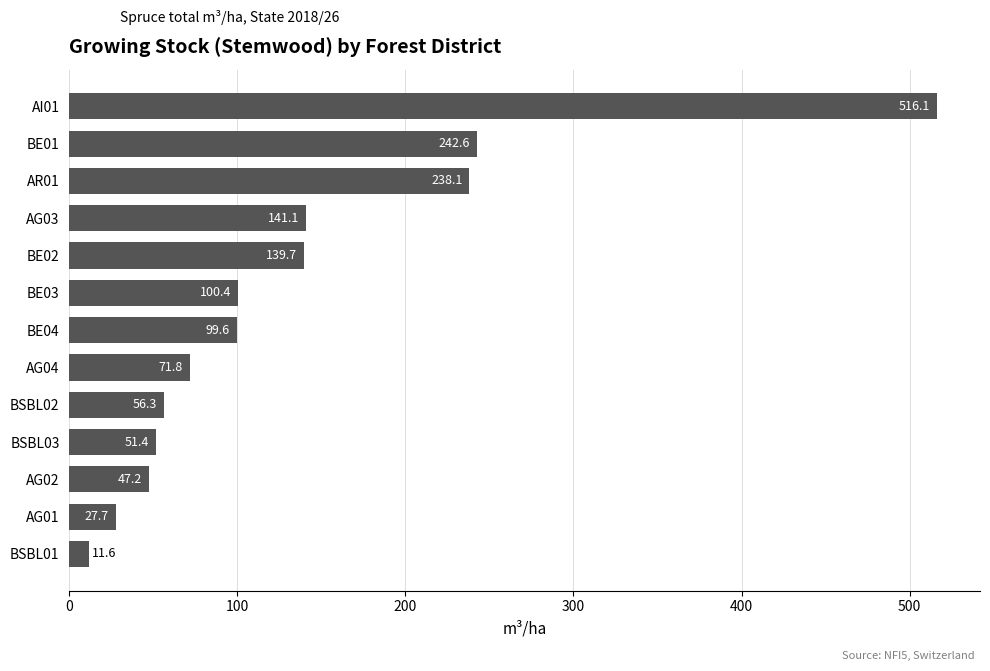

Does the chart contain any negative values?

No